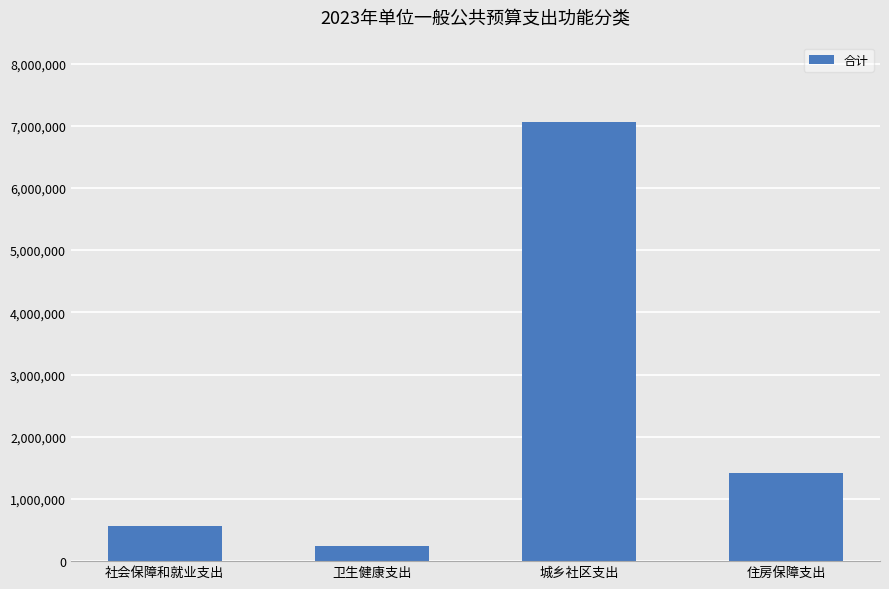

Reading left to right, transcribe all the data shown in this chart.

559100	244600	7066700	1409600